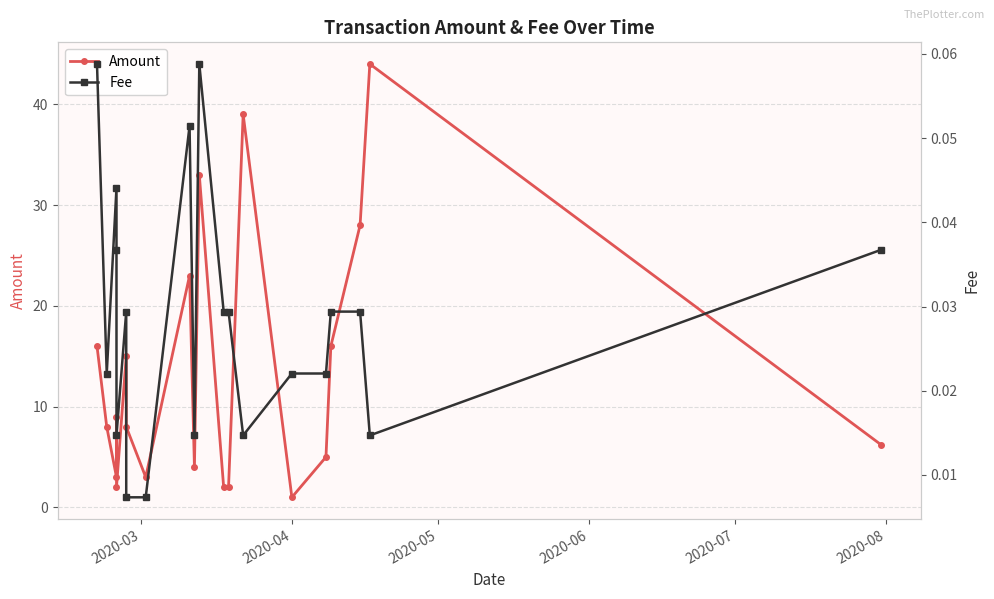

True or false: Fee has more than 1 points higher than both neighbors.

True